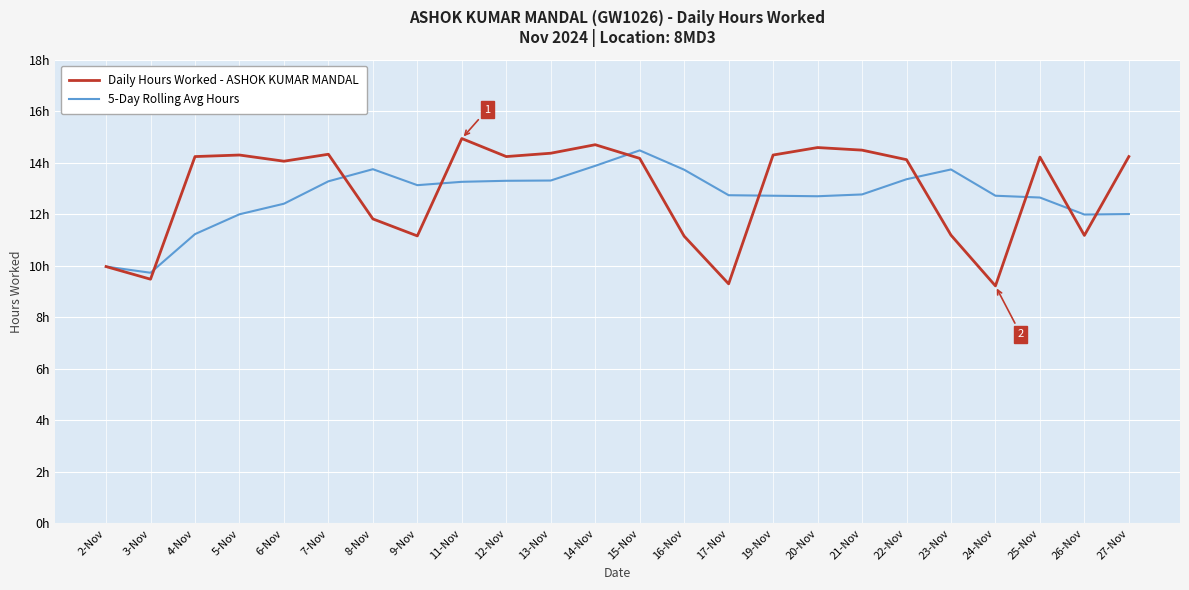

What are all the series names shown in the legend?

Daily Hours Worked - ASHOK KUMAR MANDAL, 5-Day Rolling Avg Hours